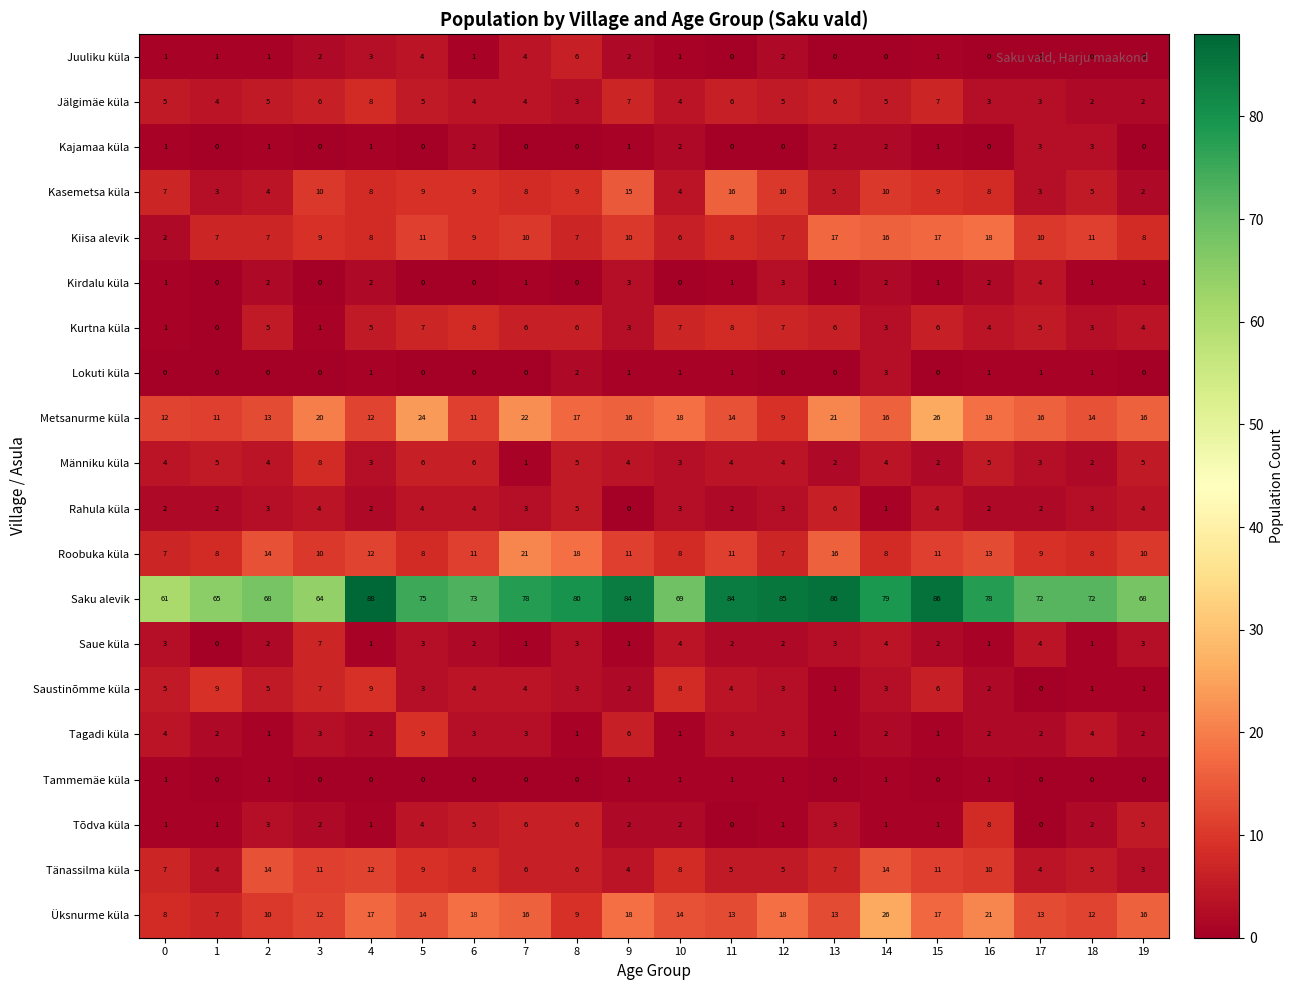

Which series has the widest spread of values?

Saku alevik